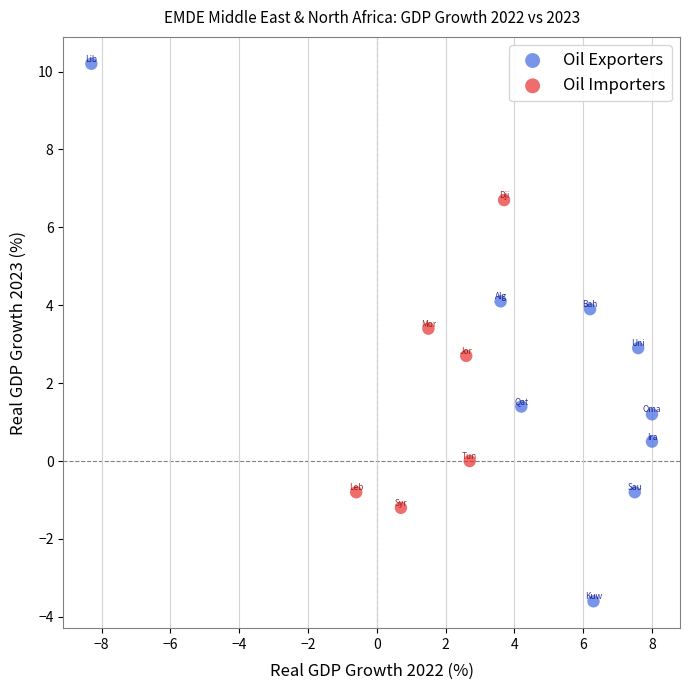

What are all the series names shown in the legend?

Oil Exporters, Oil Importers